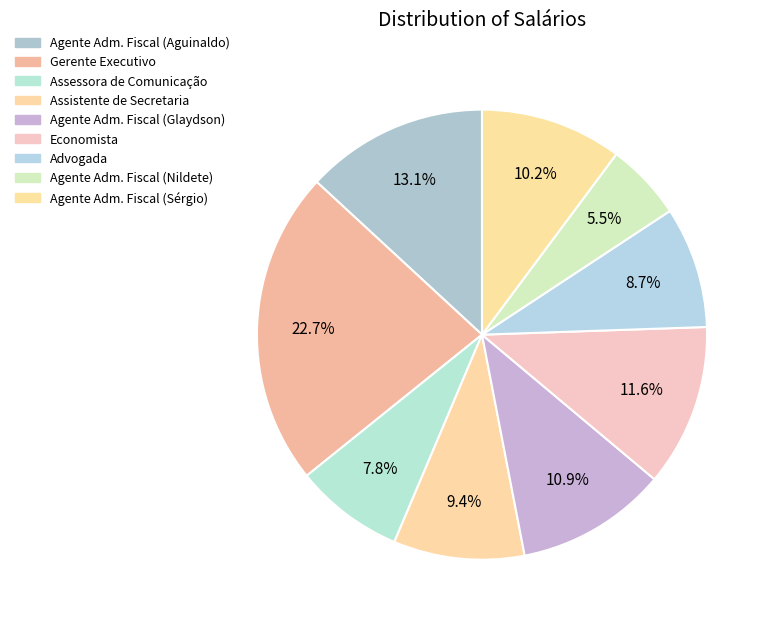

Count the number of slices in the pie.

9